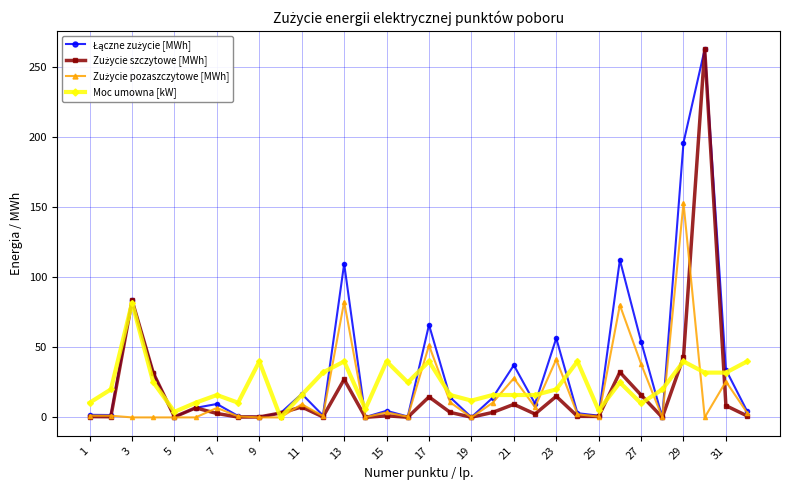

What is the greatest value displayed?

263.0